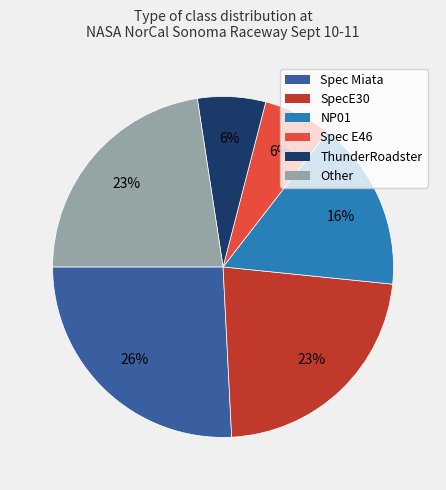

How many segments does this pie chart have?

6